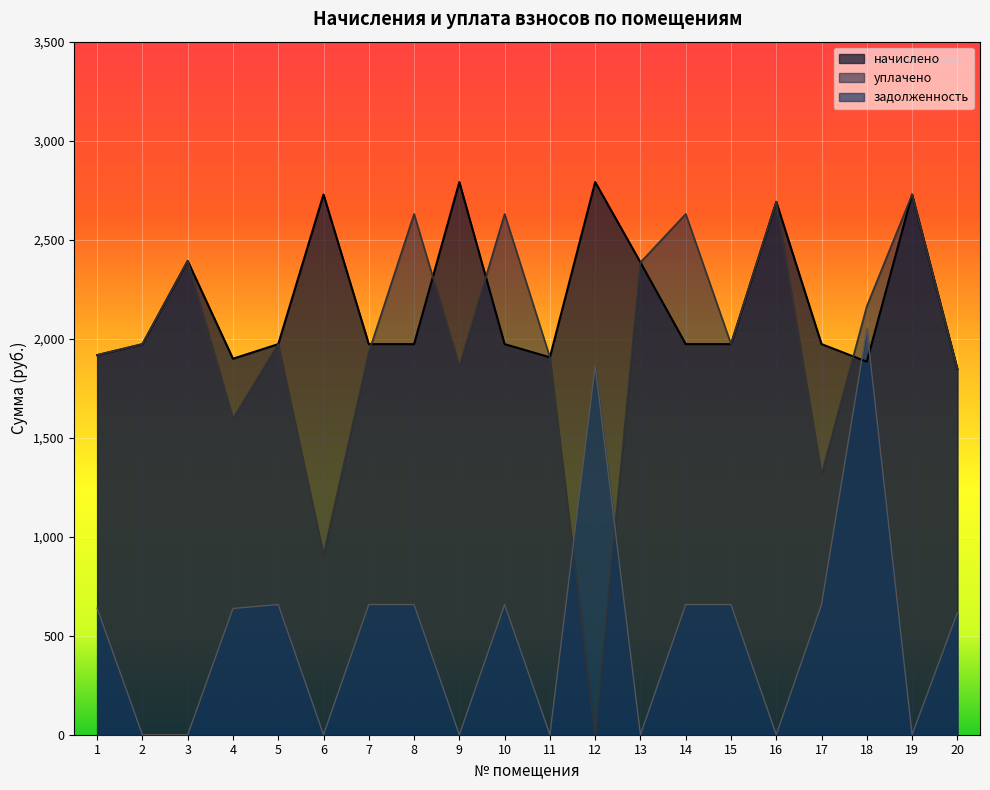

At which category is the sum across all series the highest?

18